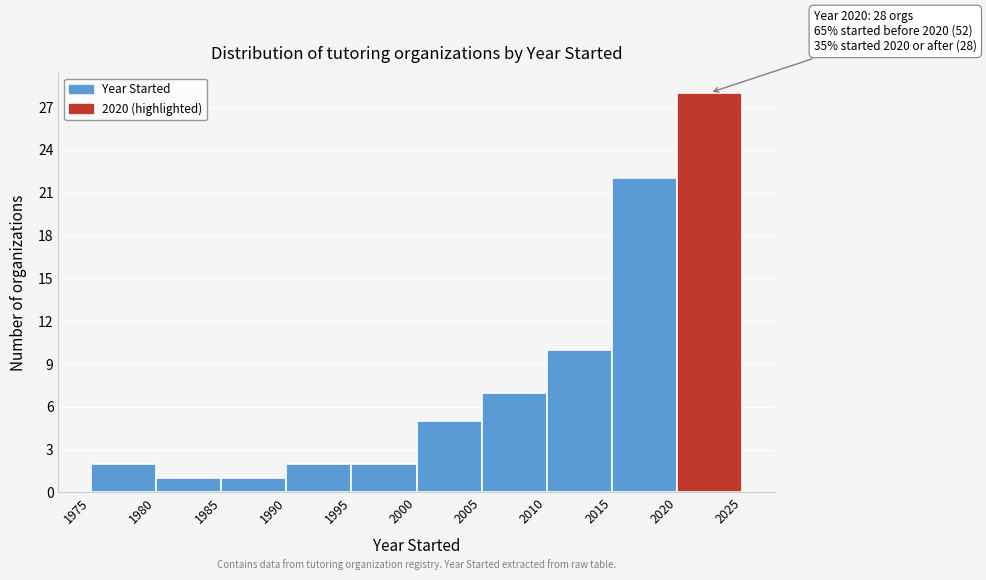

Over which range of the x-axis is the bar tallest?

2020 to 2025